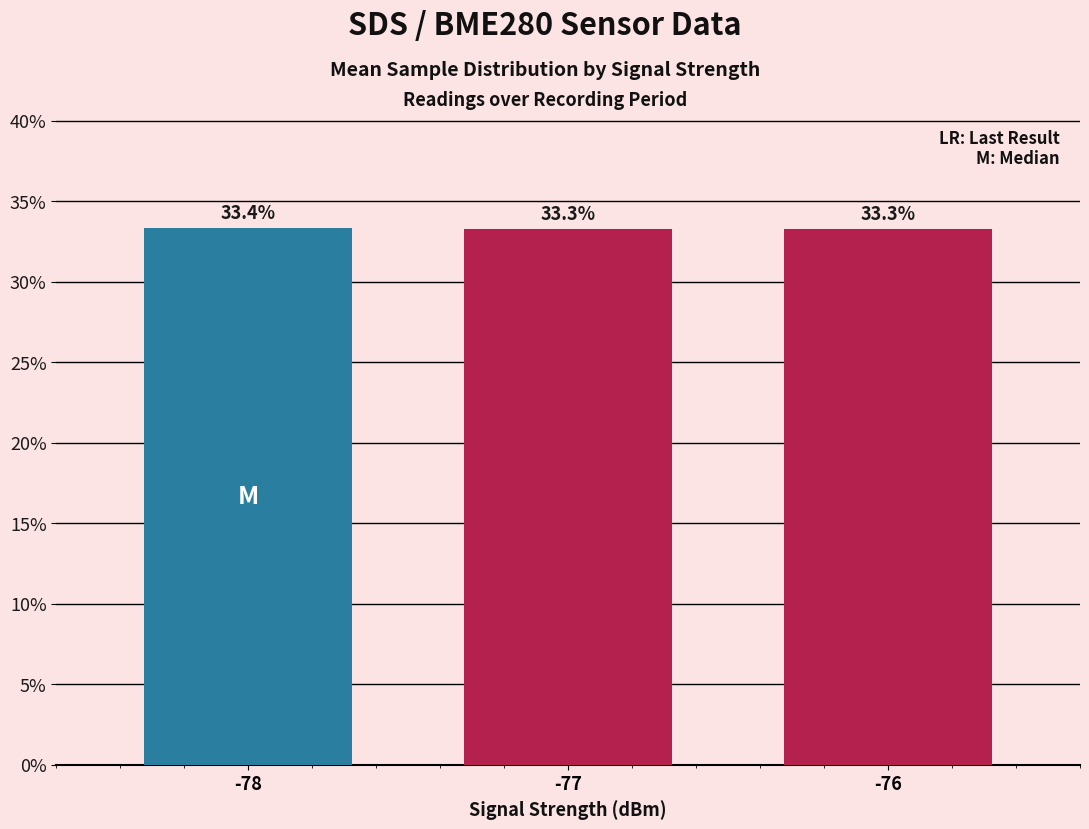

At which category does the chart reach its peak across all series?

-78